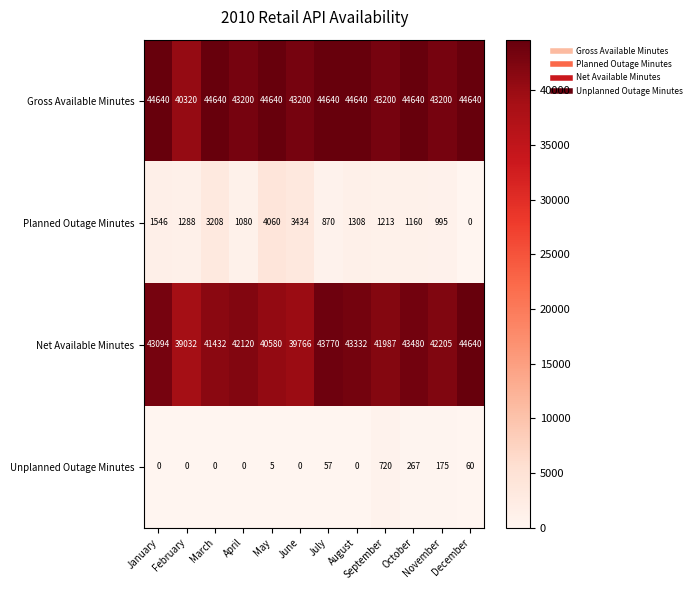

True or false: Planned Outage Minutes has a value of 1178 at July.

False